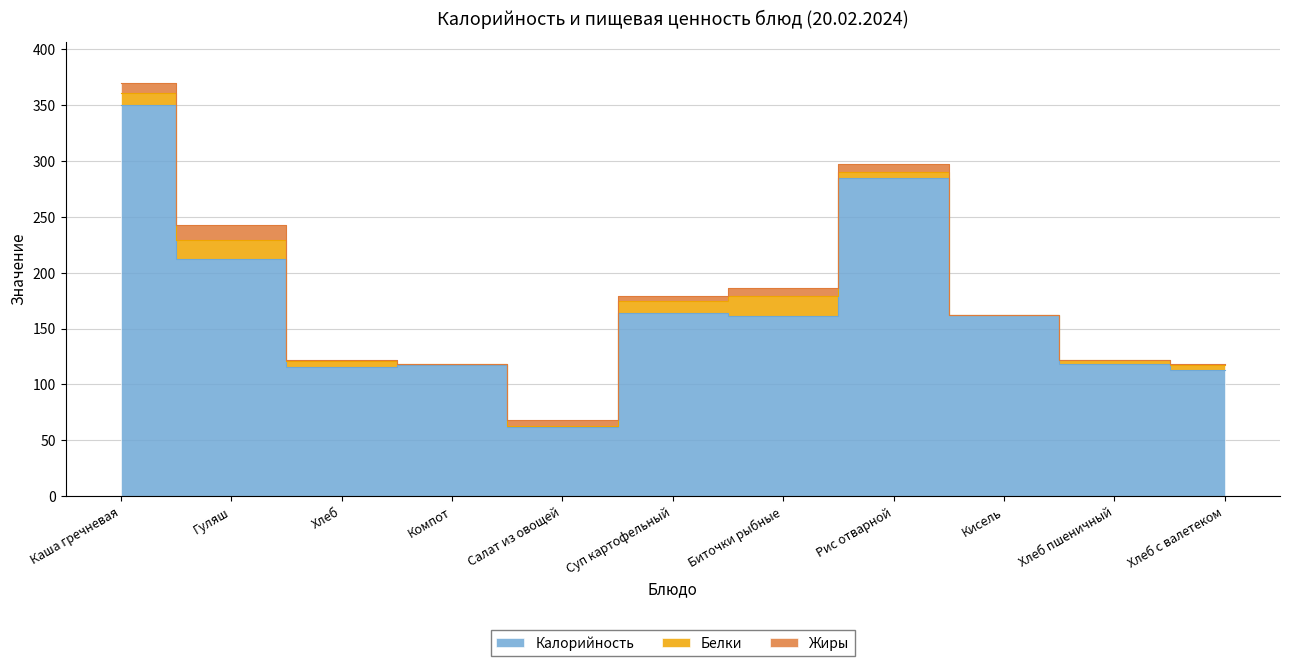

Reading left to right, transcribe all the data shown in this chart.

Калорийность: Каша гречневая=350.0	Гуляш=212.0	Хлеб=116.0	Компот=117.0	Салат из овощей=62.0	Суп картофельный=164.0	Биточки рыбные=161.0	Рис отварной=285.0	Кисель=162.0	Хлеб пшеничный=118.0	Хлеб с валетеком=113.0
Белки: Каша гречневая=11.0	Гуляш=17.0	Хлеб=5.0	Компот=1.0	Салат из овощей=1.0	Суп картофельный=11.0	Биточки рыбные=18.0	Рис отварной=5.0	Кисель=0.0	Хлеб пшеничный=4.0	Хлеб с валетеком=4.0
Жиры: Каша гречневая=9.0	Гуляш=14.0	Хлеб=0.5	Компот=0.0	Салат из овощей=5.0	Суп картофельный=4.0	Биточки рыбные=7.0	Рис отварной=7.0	Кисель=0.0	Хлеб пшеничный=0.0	Хлеб с валетеком=1.0